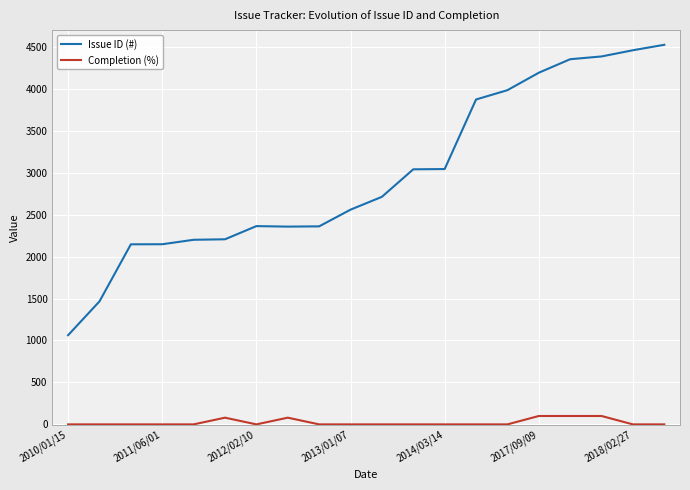

True or false: Completion (%) and Issue ID (#) cross at least once.

False